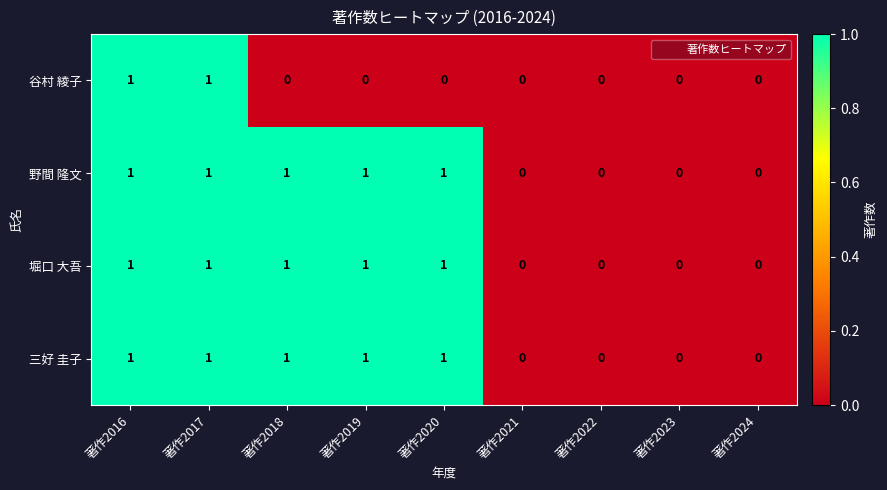

What is the total value across all series at 著作2016?

4